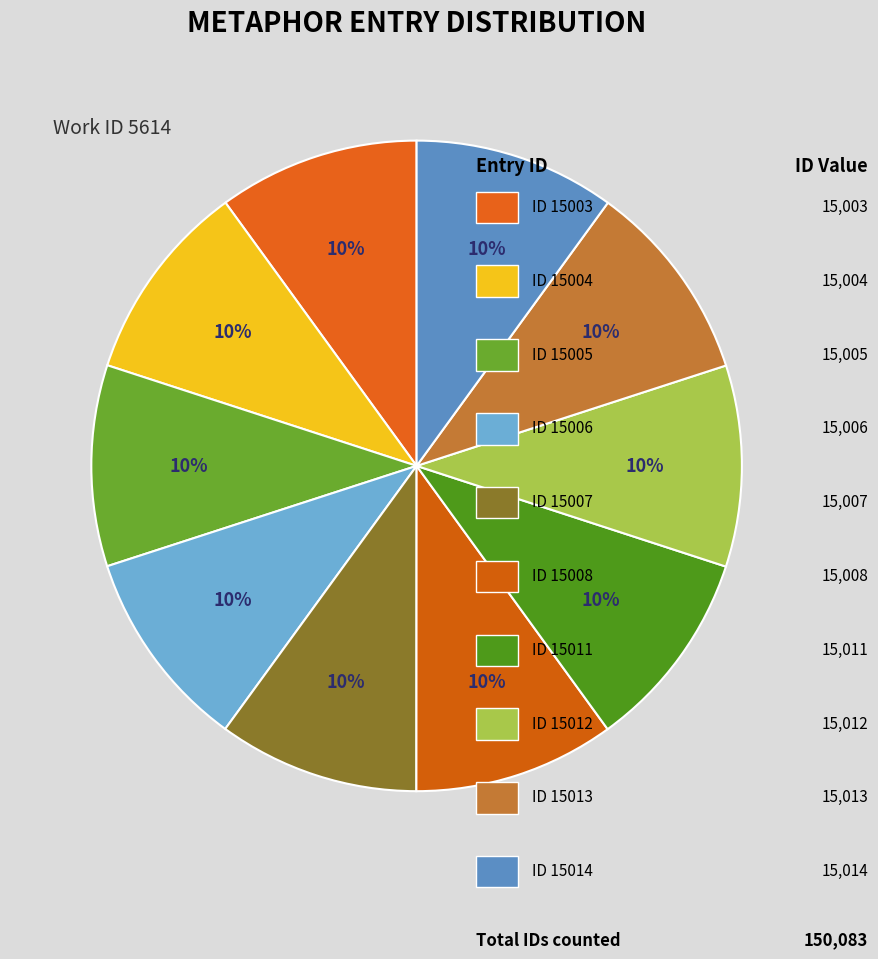

Count the number of slices in the pie.

10